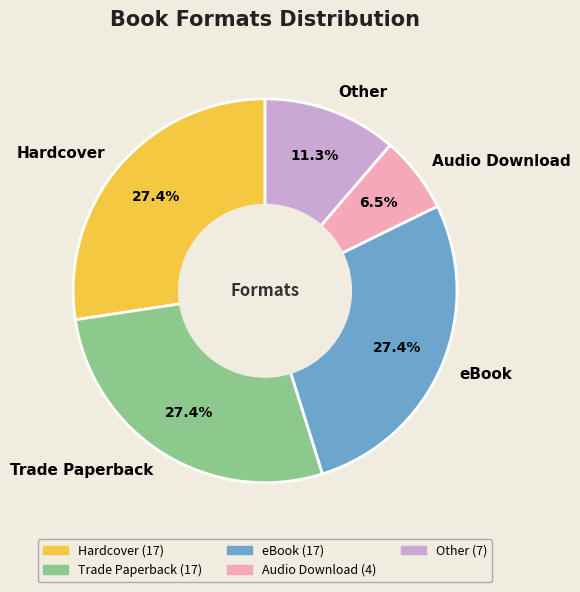

What portion of the pie excludes Hardcover?

72.6%